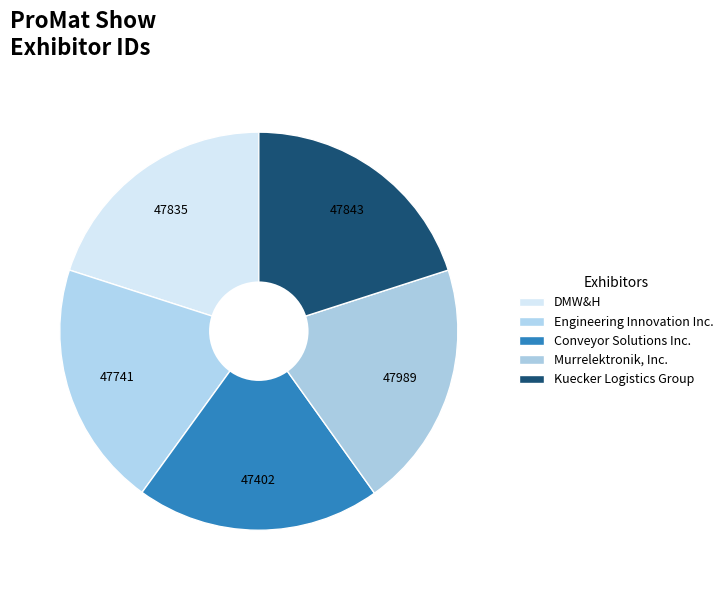

Which slice is the smallest?

Conveyor Solutions Inc.